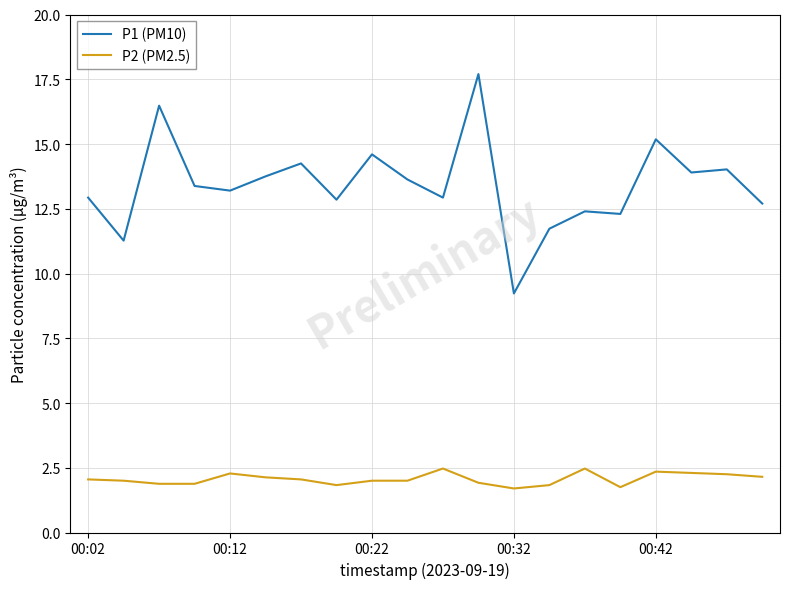

Which series has the widest spread of values?

P1 (PM10)